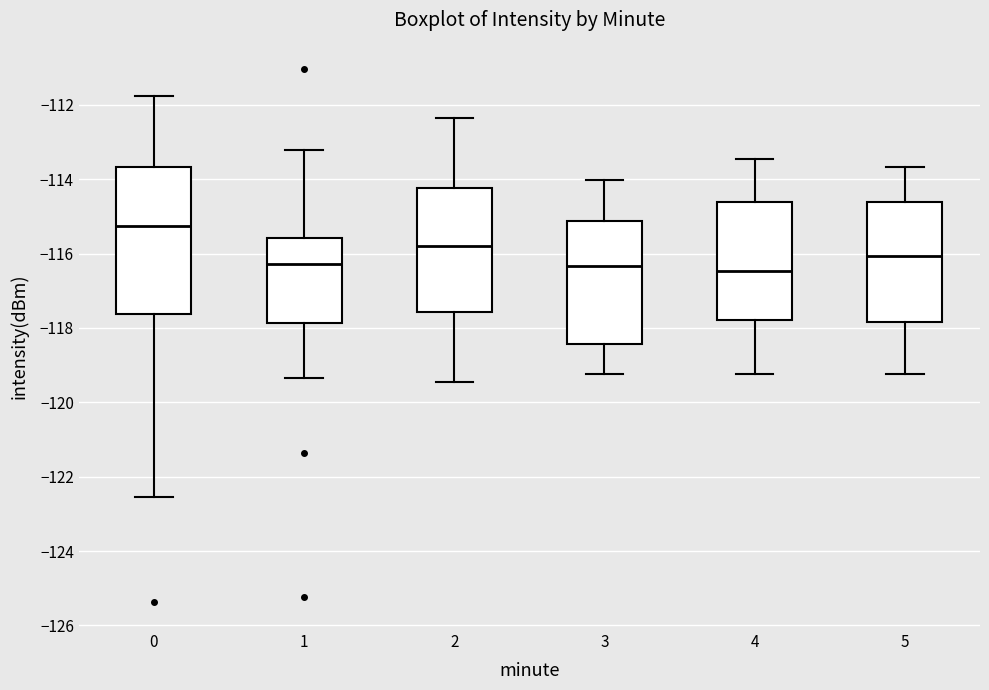

Which box is the tallest, from its lower edge to its upper edge?

0